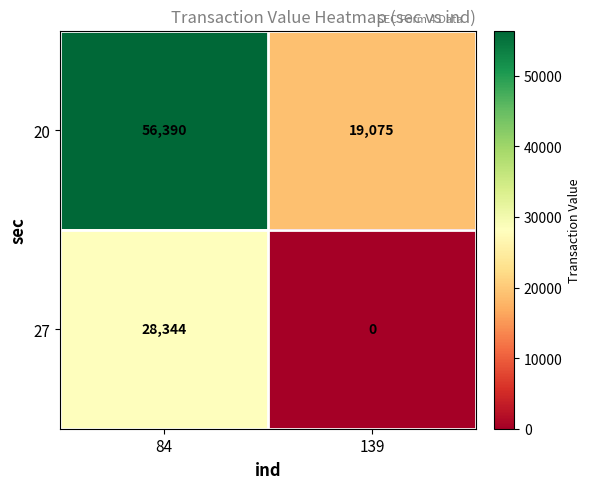

What is the difference between the 20 values at 84 and 139?

37315